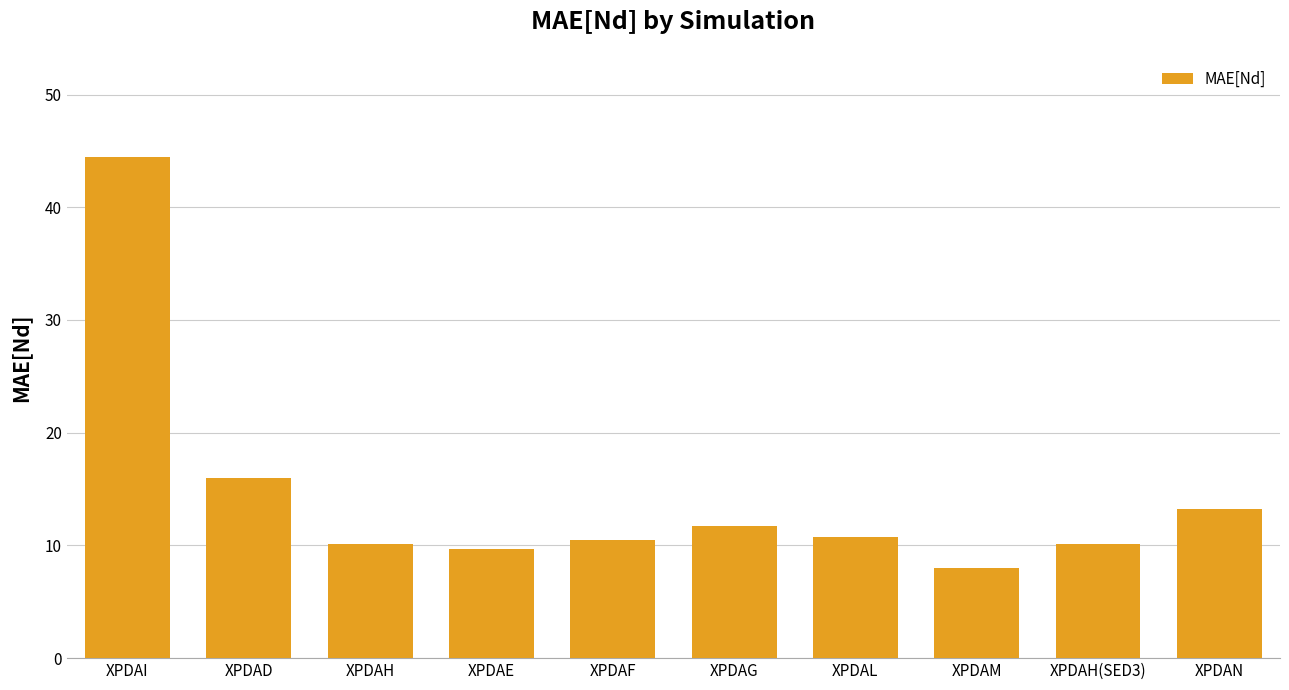

At which label does the data first exceed 10?

XPDAI